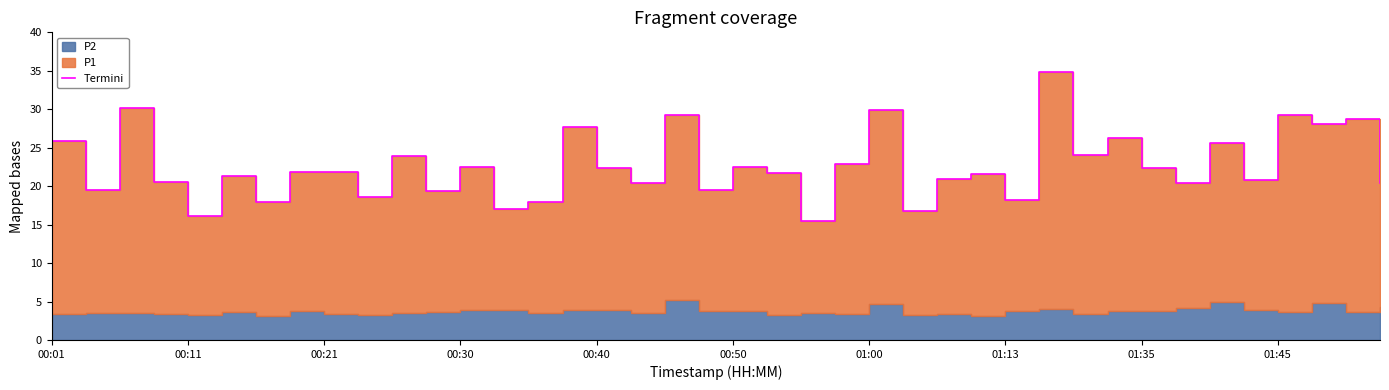

What position from the right is 00:01?

40